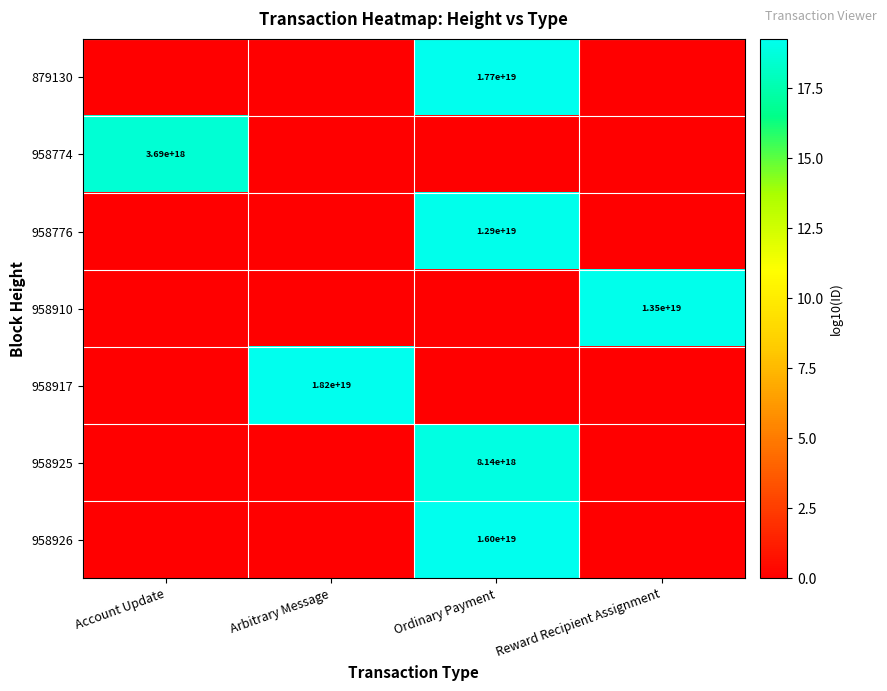

The value of 958926 at Ordinary Payment is 16000000000000000000. True or false?

True